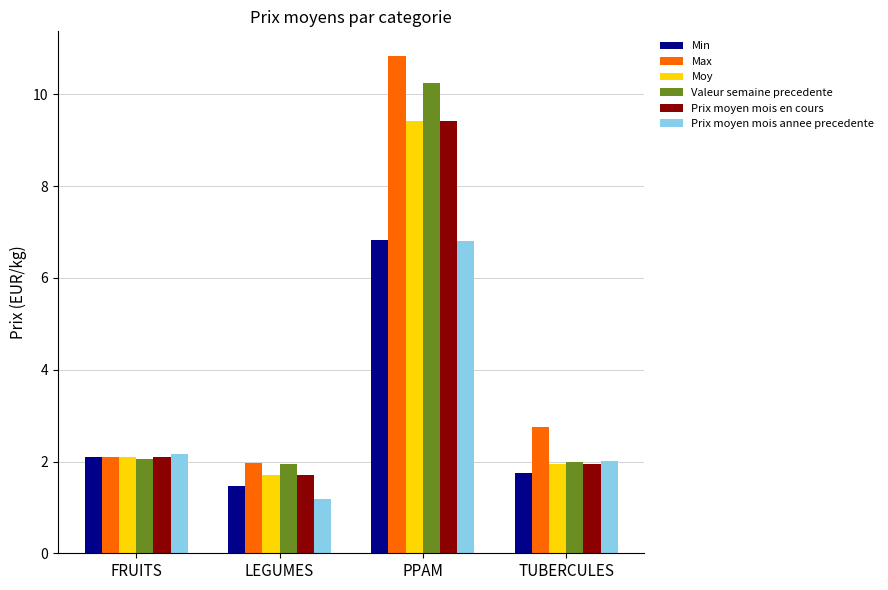

How many values in the Max series are below 2?

1